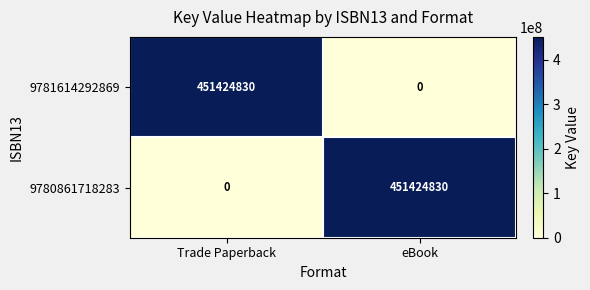

What is the total value across all series at Trade Paperback?

451424830